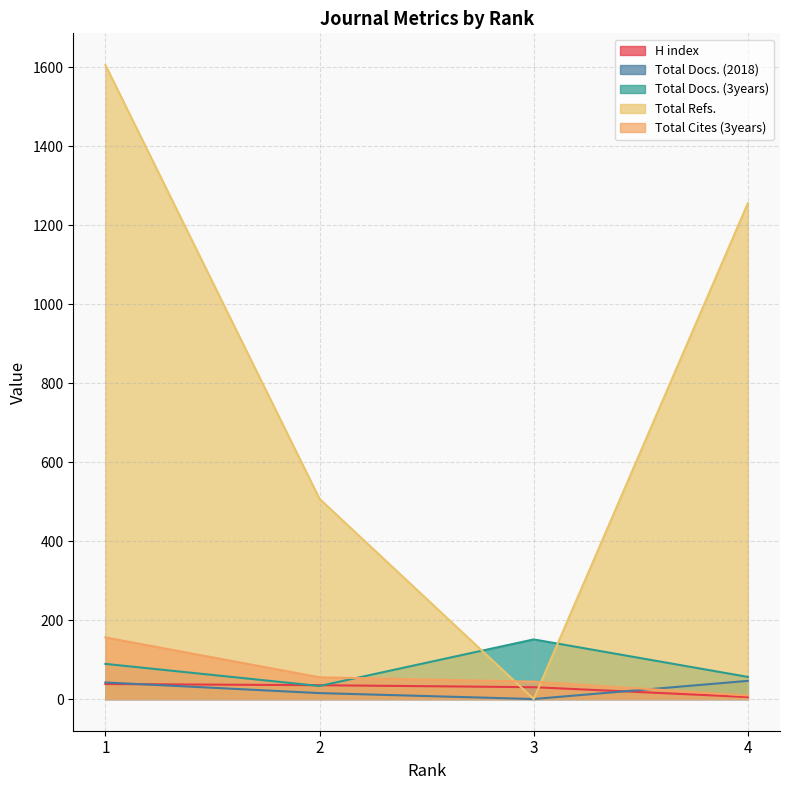

At how many categories does at least one series exceed 989?

2